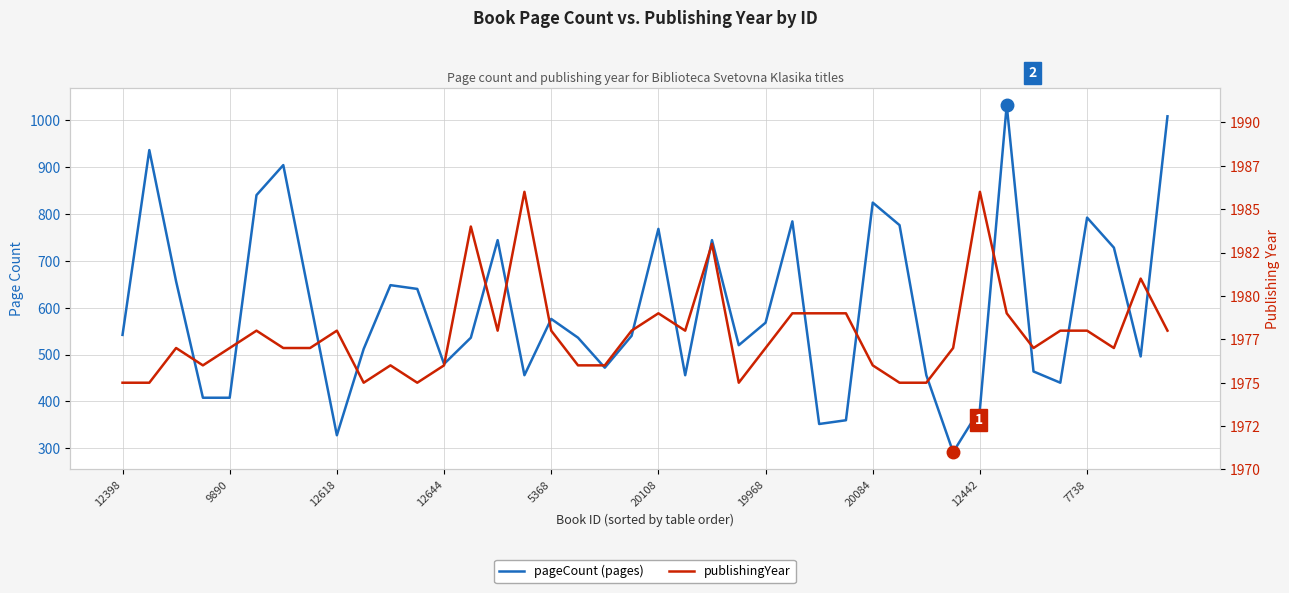

Read the publishingYear value at 11.

1975